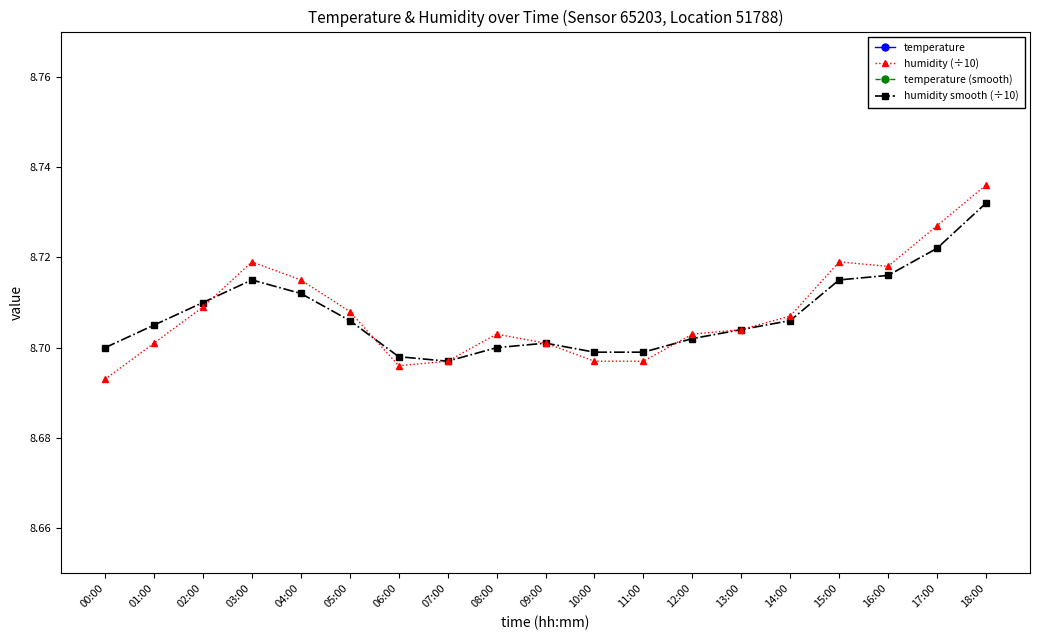

What is the label of the 9th point from the right?

10:00